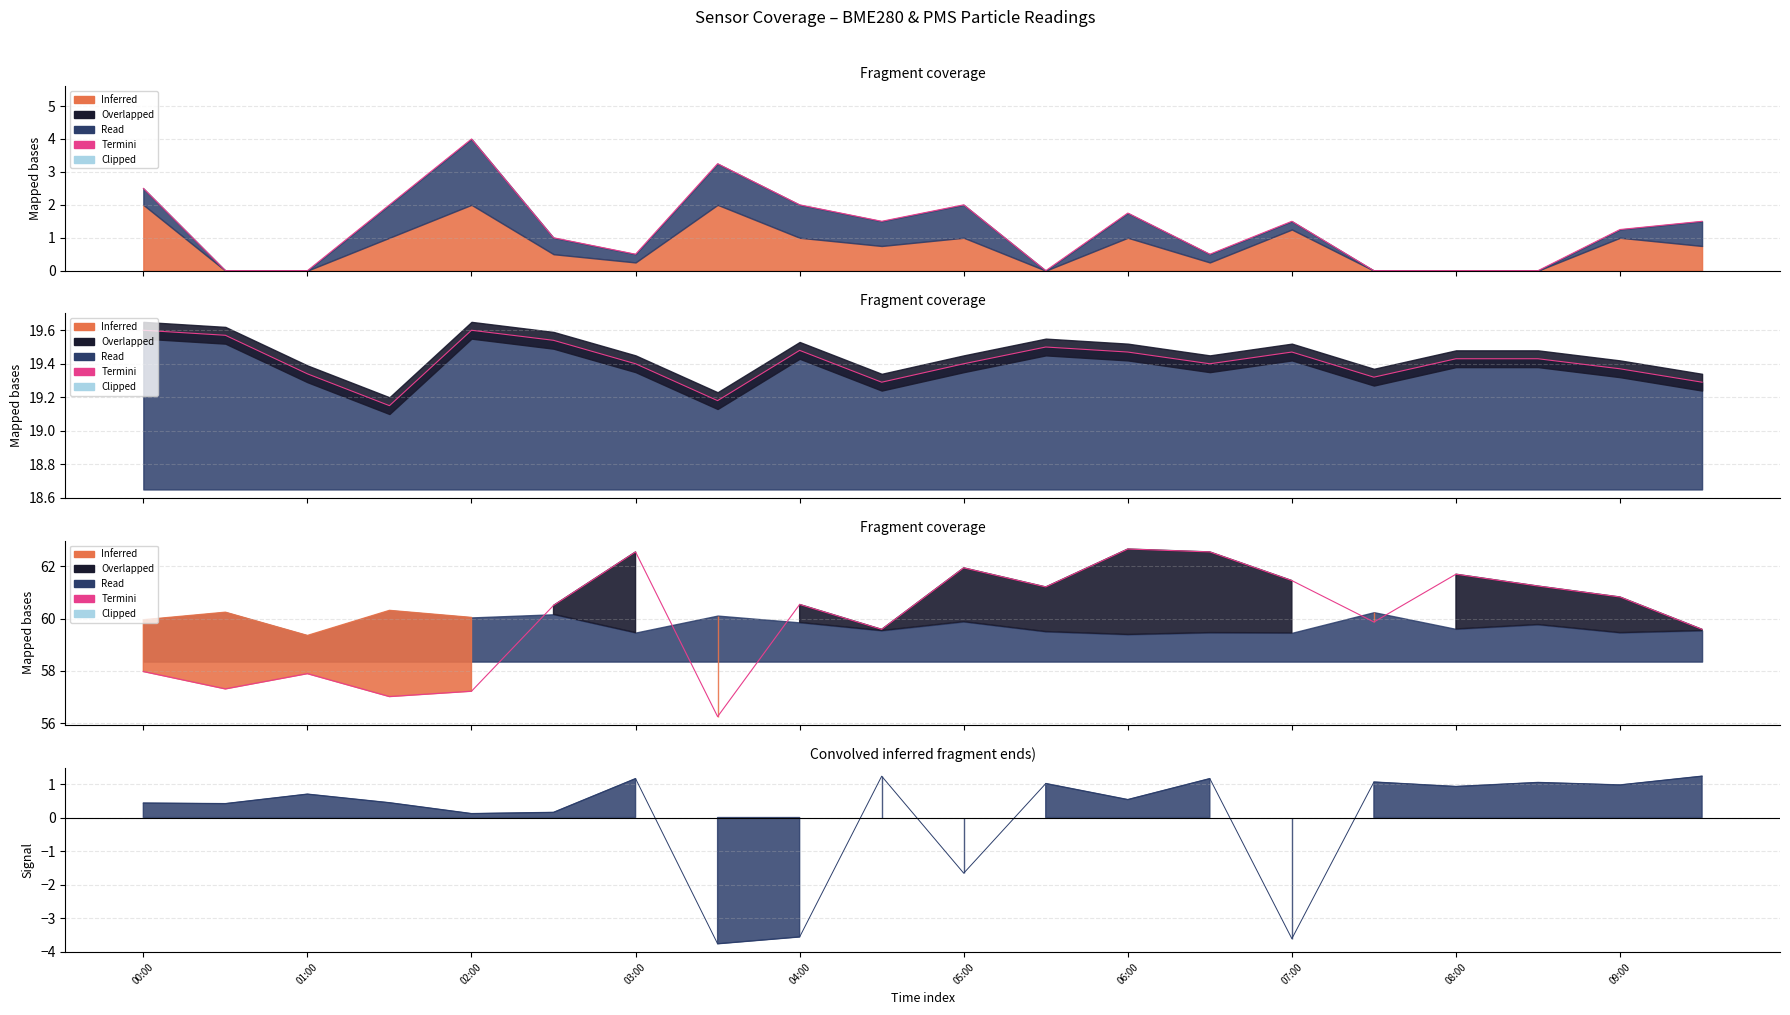

Where is the data nearest to the value 59?

09:00